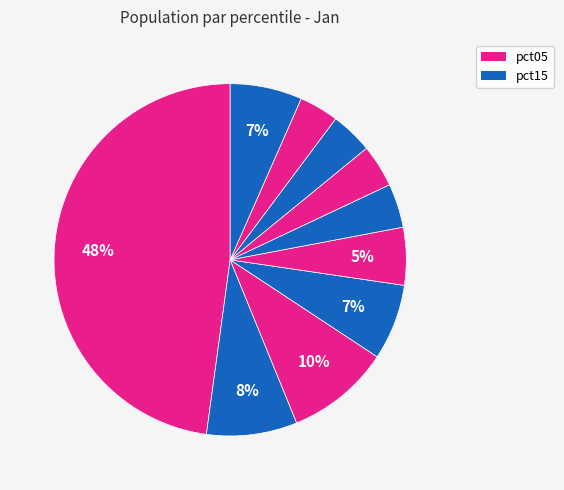

Count the number of slices in the pie.

10